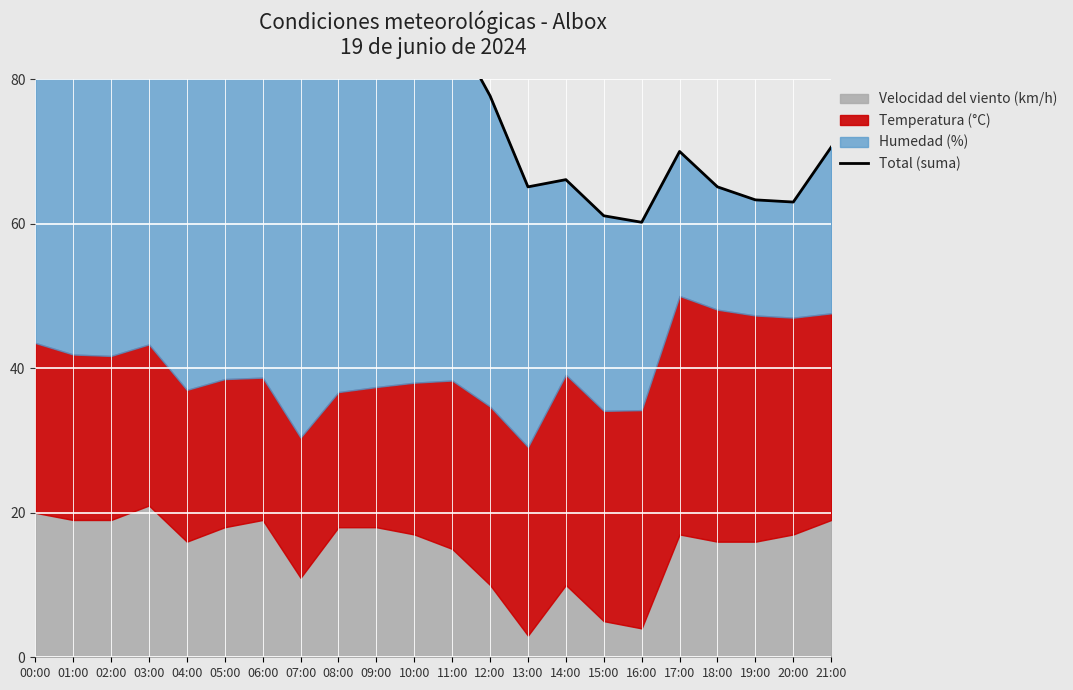

Where does the data first go above 92?

00:00